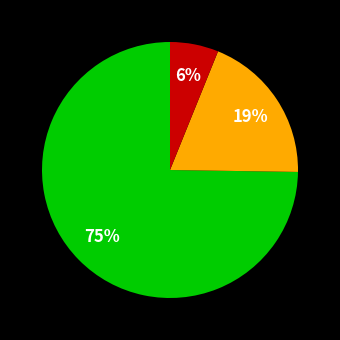

Count the number of slices in the pie.

3